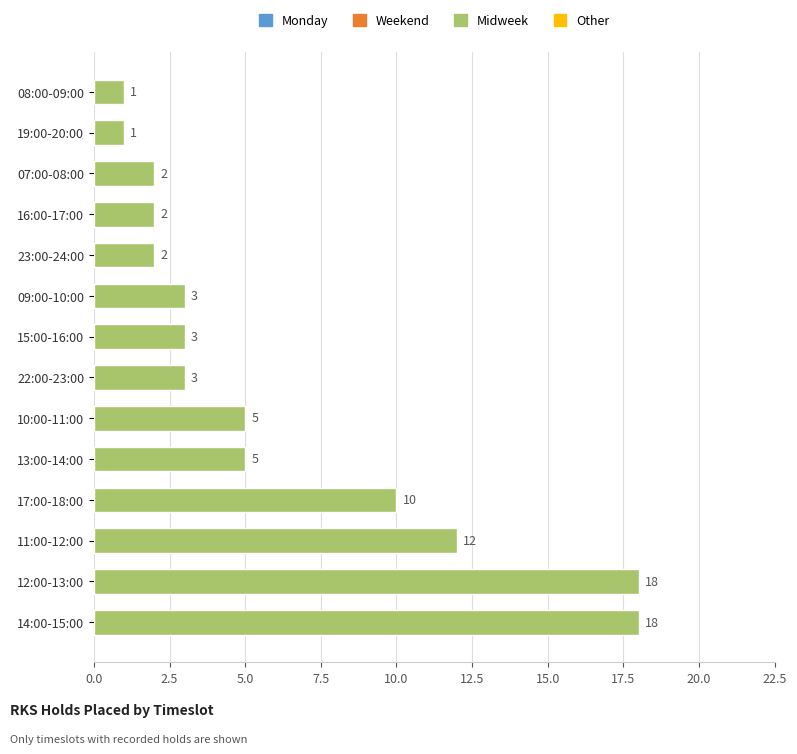

Count the number of categories in the chart.

14